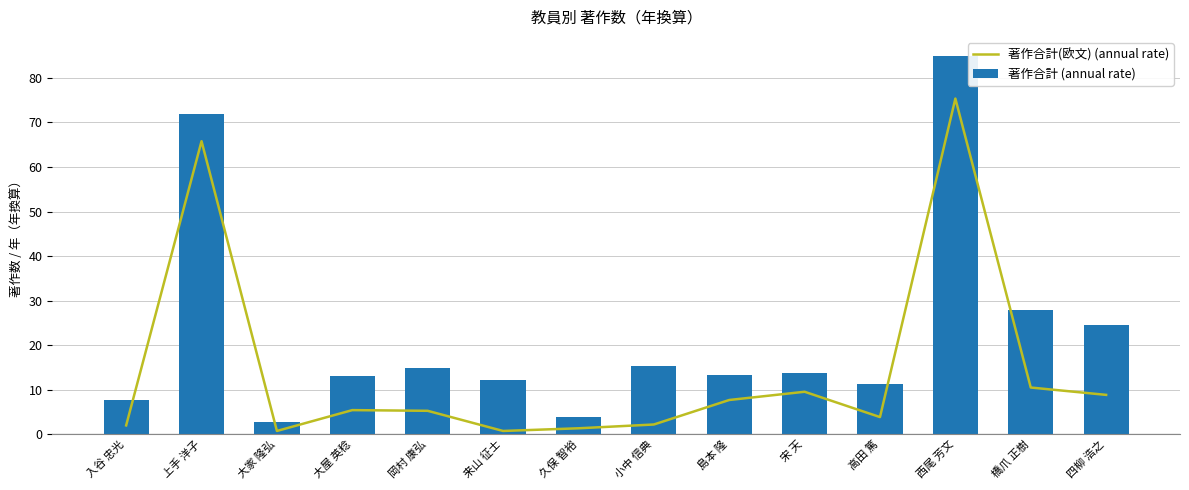

What is the average value of the 著作合計 (annual rate) series?

22.7